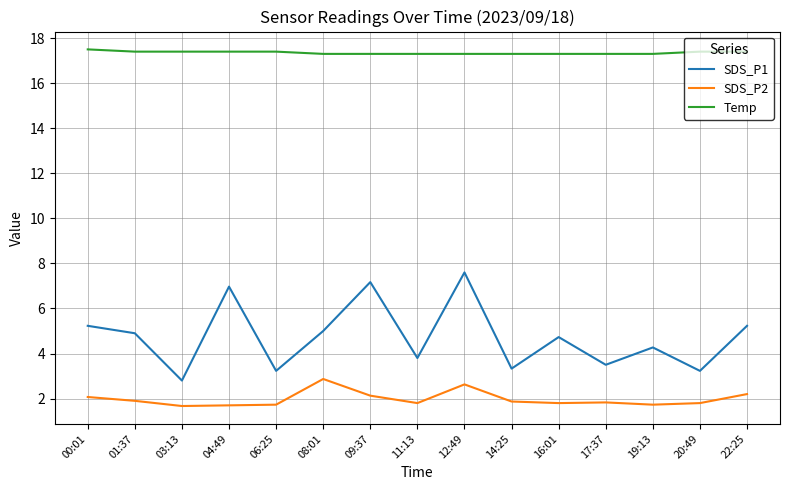

Rank the series at 20:49 from lowest to highest value.

SDS_P2, SDS_P1, Temp